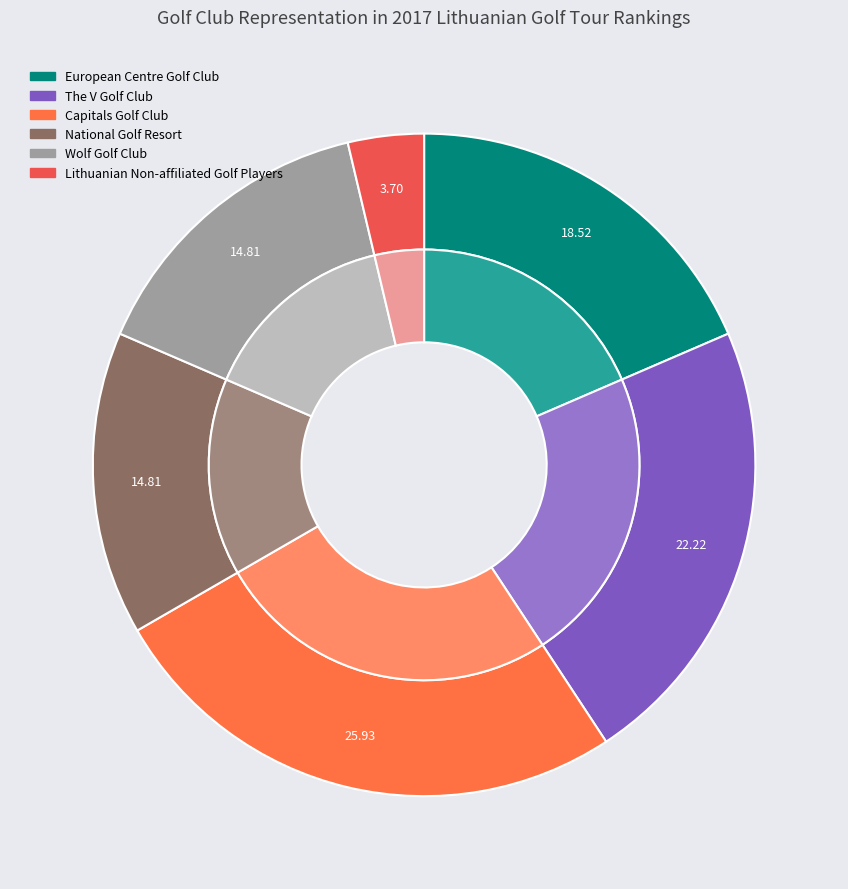

Combined, do Capitals Golf Club and National Golf Resort account for over 50%?

No